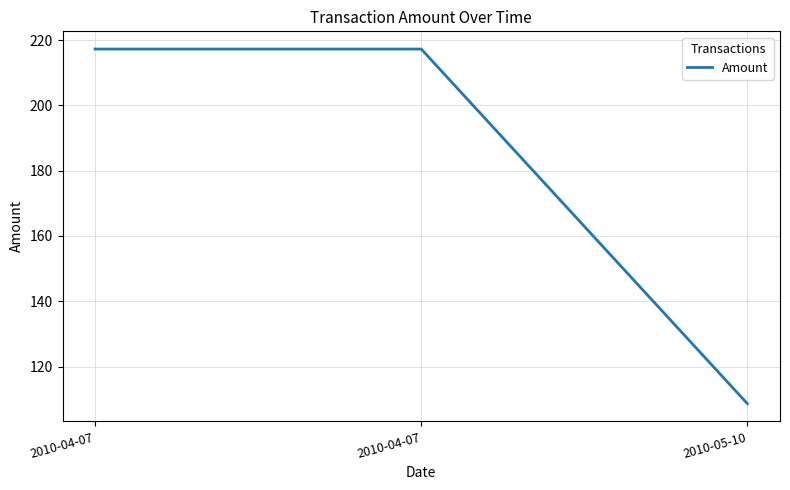

Rank the categories by value from highest to lowest.

2010-04-07, 2010-04-07, 2010-05-10